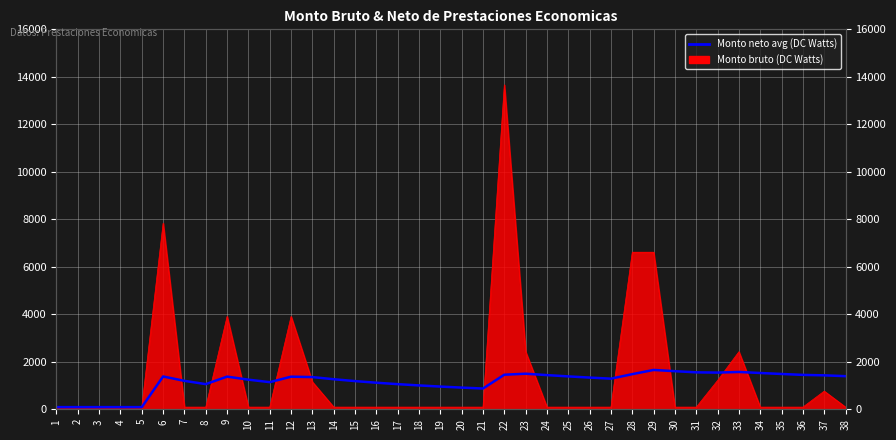

Rank the categories by value from highest to lowest.

29, 30, 33, 31, 32, 34, 23, 35, 28, 22, 36, 24, 37, 38, 25, 6, 9, 12, 13, 26, 27, 14, 10, 7, 15, 11, 16, 8, 17, 18, 19, 20, 21, 1, 2, 3, 4, 5